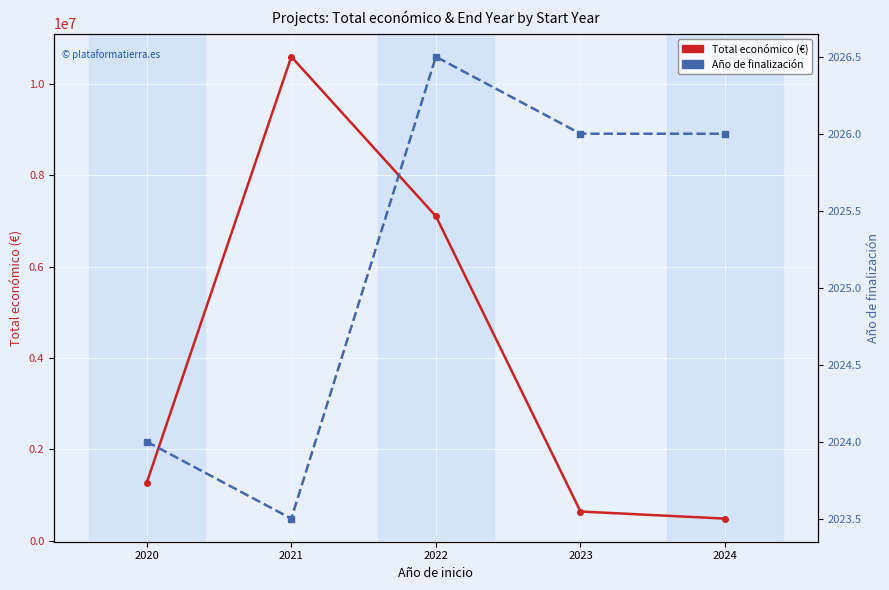

True or false: Total económico (€) and Año de finalización cross at least once.

False